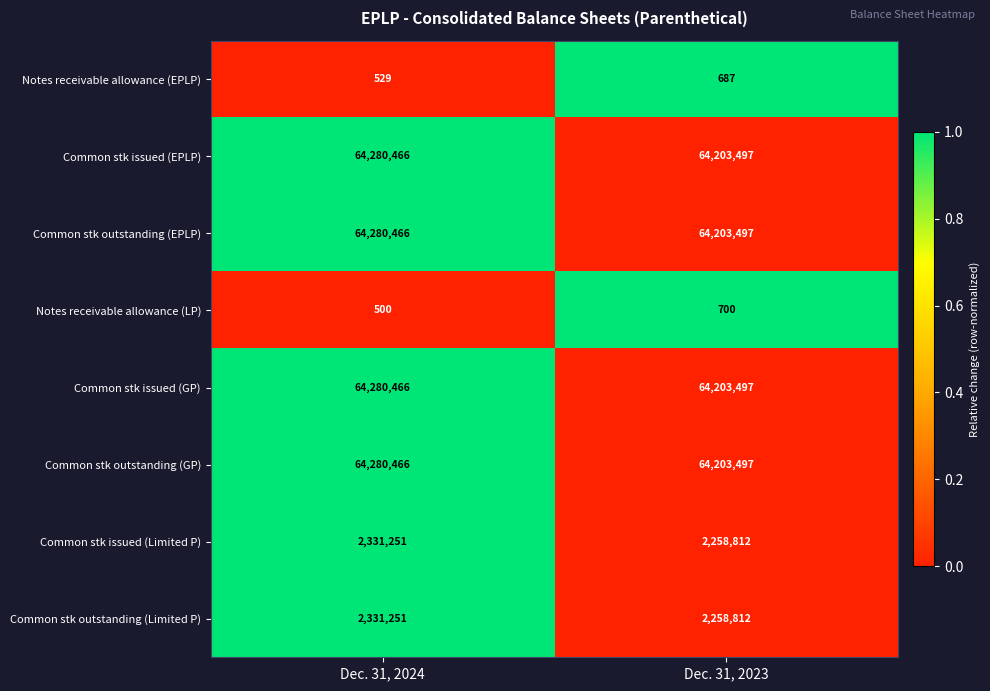

What is the total value across all series at Dec. 31, 2023?

261332999